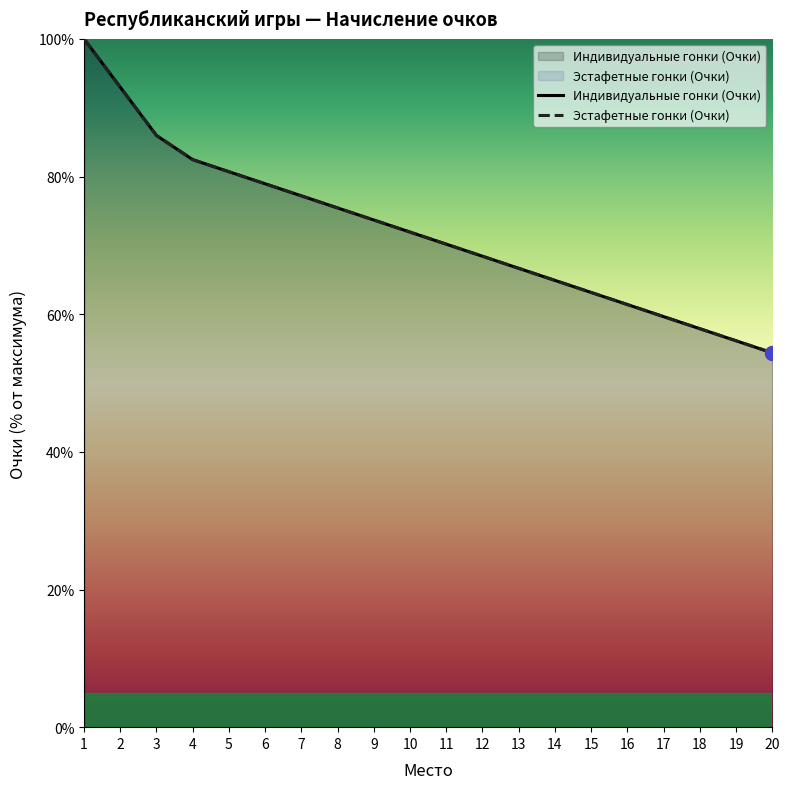

True or false: Эстафетные гонки (Очки) has a value of 95.5 at 20.

False